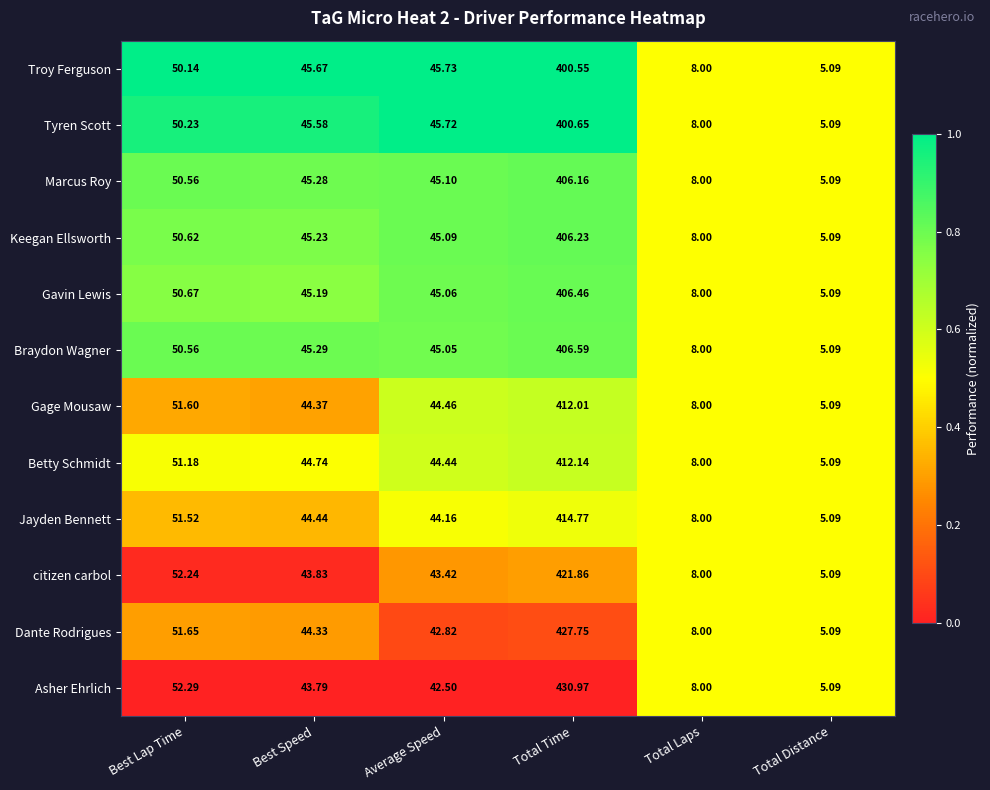

Which category has the lowest value across all series?

Total Distance